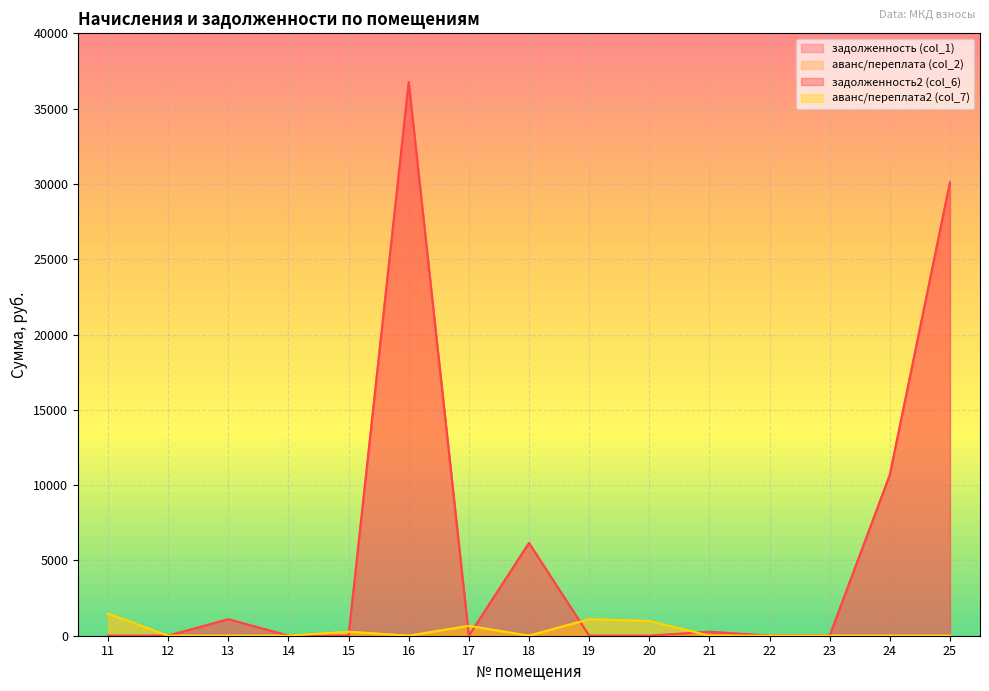

After their last crossing, which series has the higher values: аванс/переплата2 (col_7) or задолженность2 (col_6)?

задолженность2 (col_6)